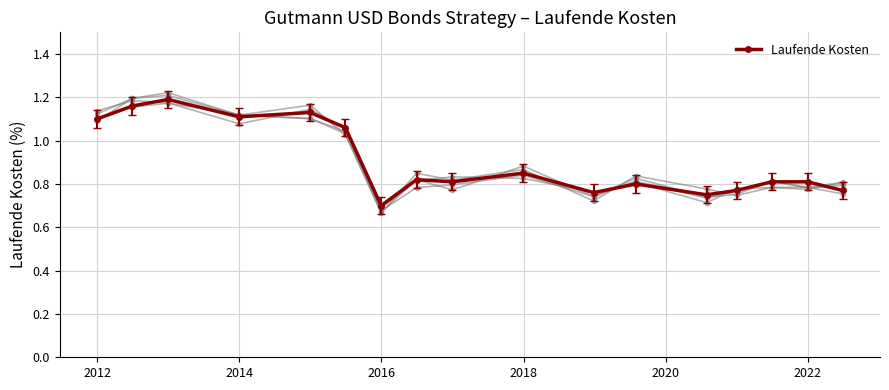

How many Laufende Kosten values are between 0 and 1?

11